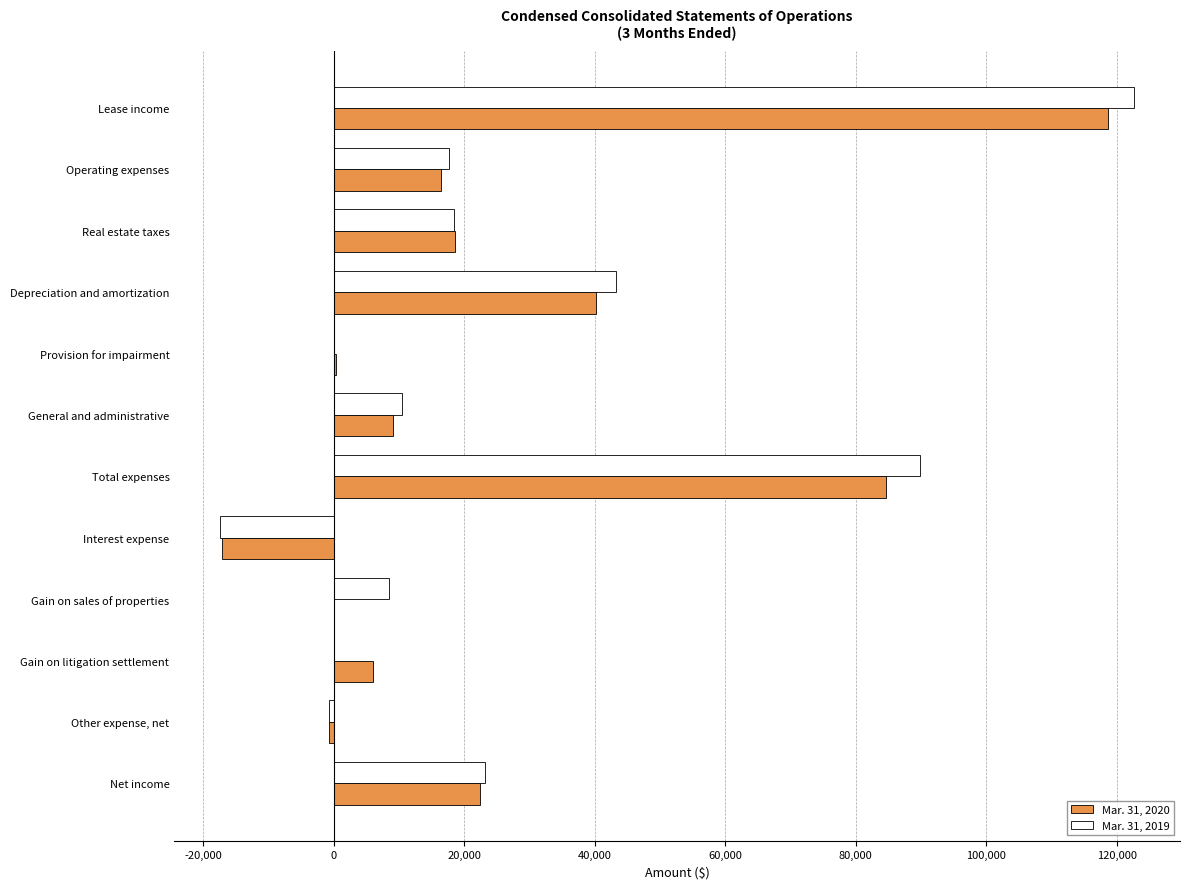

The Mar. 31, 2020 series shows 9165 at General and administrative. True or false?

True